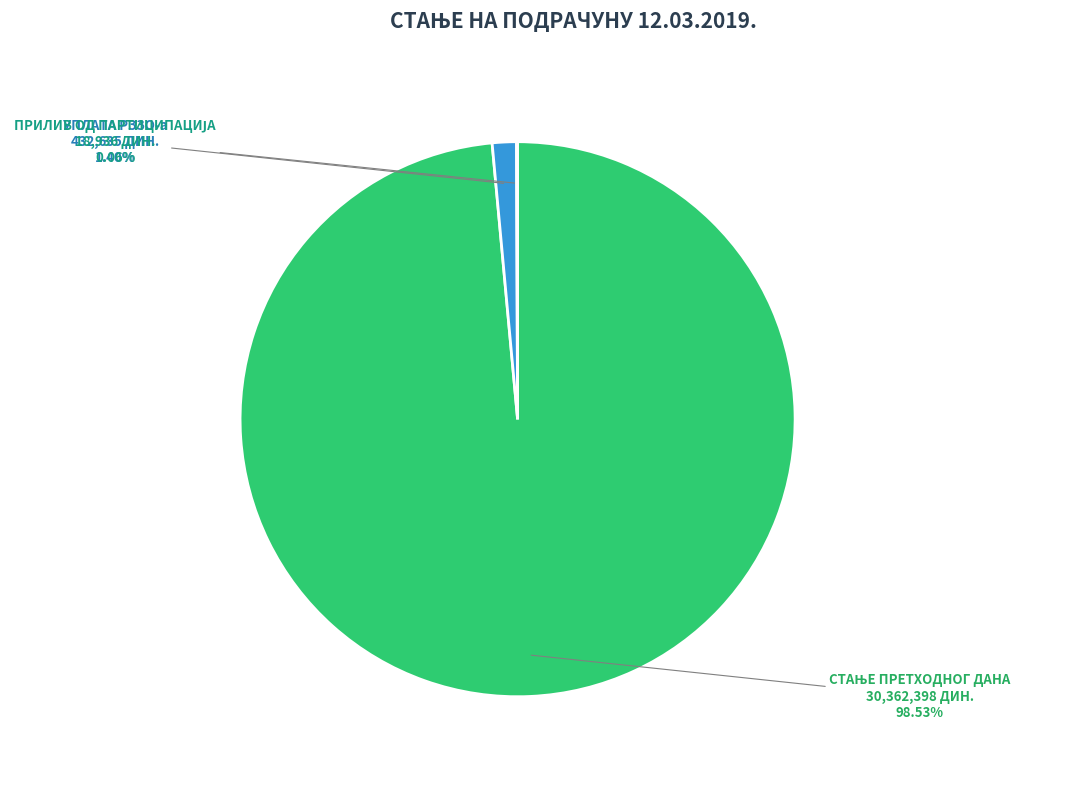

Does any single category account for the majority?

Yes